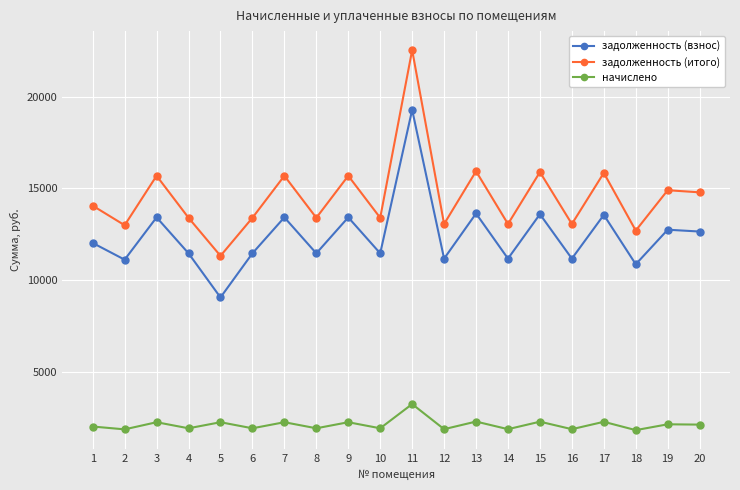

Where is the first local maximum for задолженность (взнос)?

3